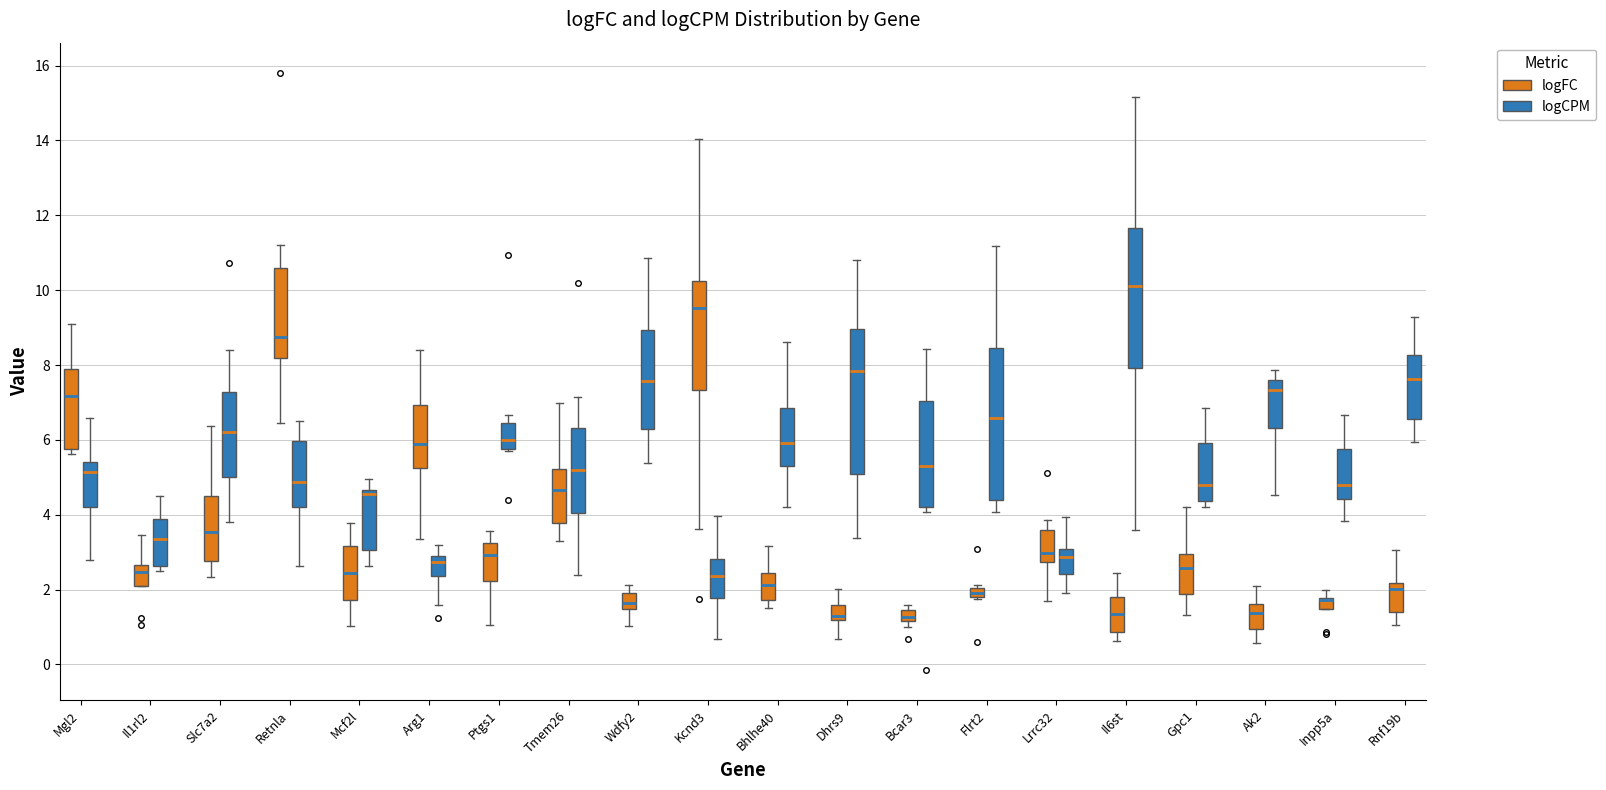

Where does the median line of the box for Inpp5a (logCPM) sit on the y-axis? The values are not printed on the chart, so give them approximately, as read against the axis.

4.8